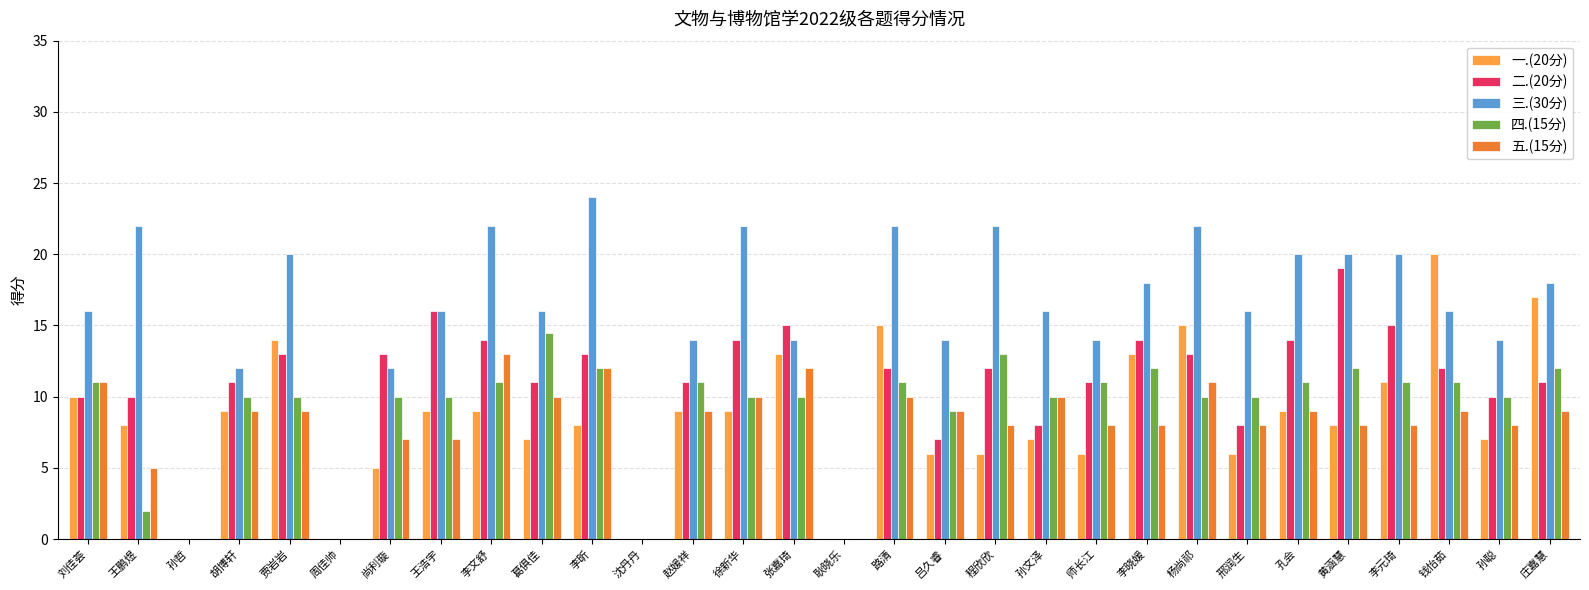

The value of 五.(15分) at 孙哲 is -4.5. True or false?

False